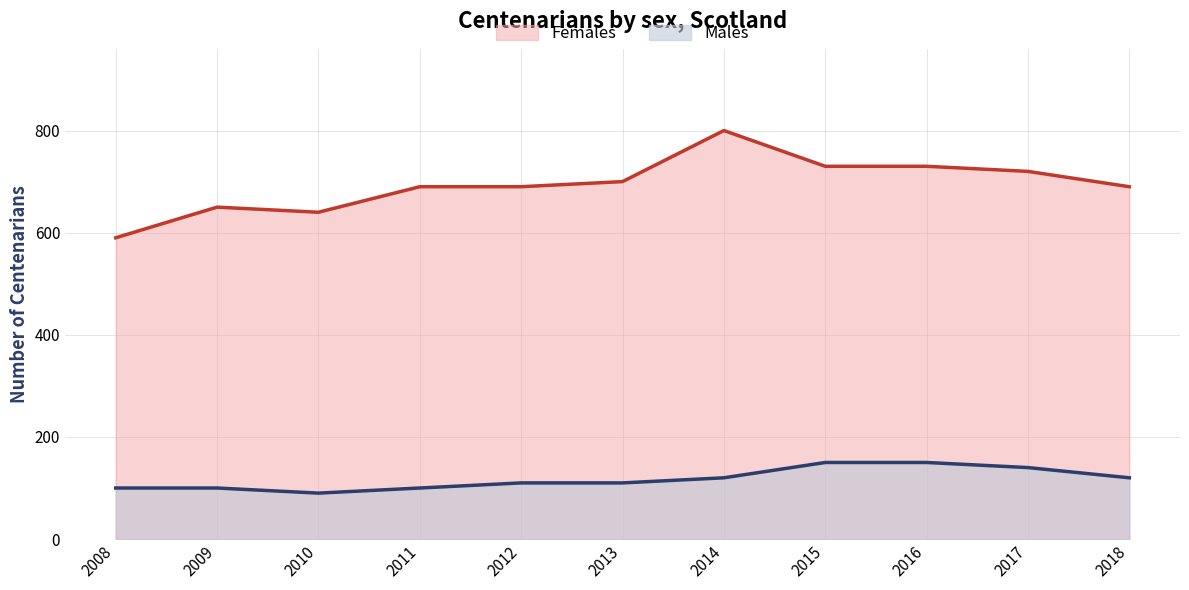

The Females series shows 441 at 2009. True or false?

False